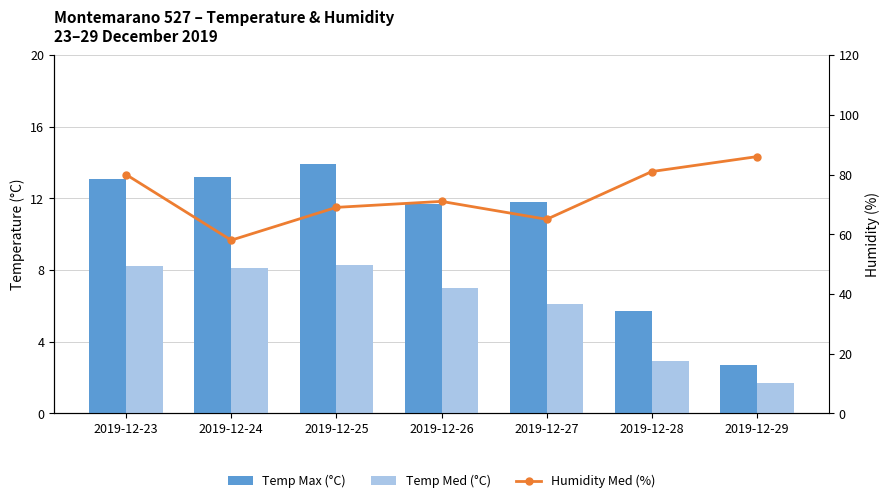

What is the value of the Temp Max (°C) bar at the 4th from the left?

11.7